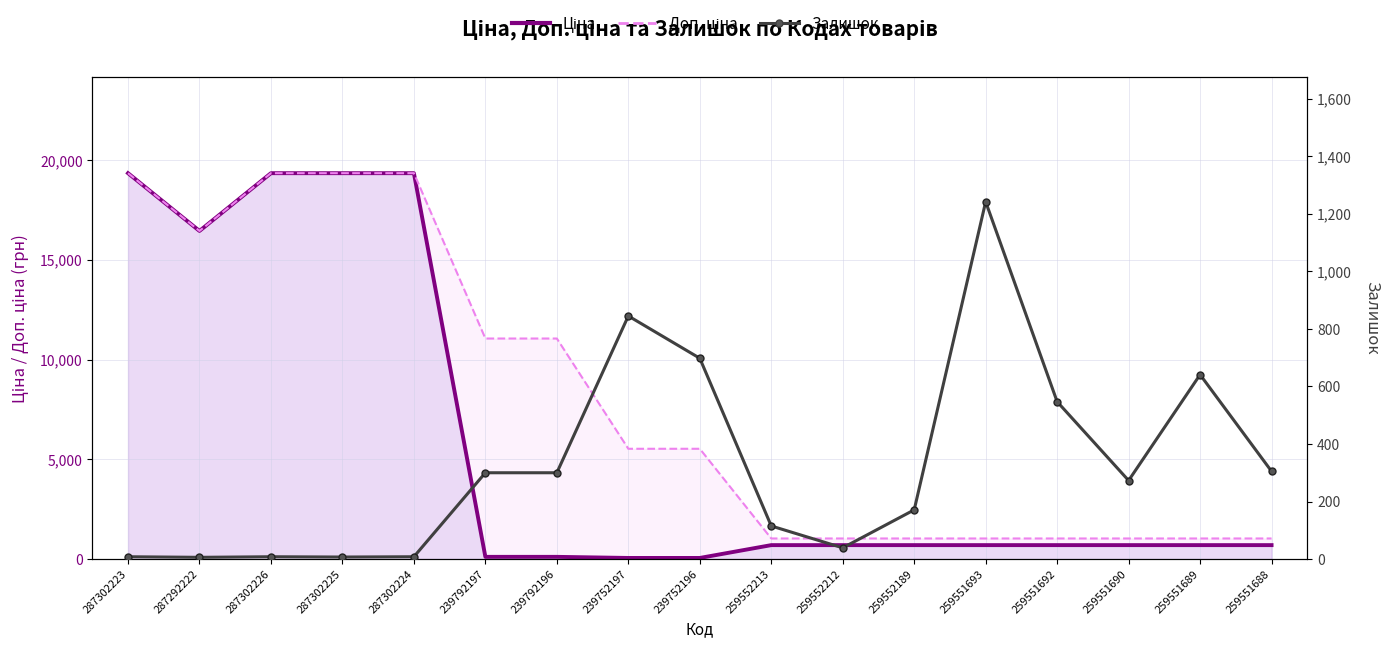

True or false: Ціна has a value of 698.3 at 259551689.

True